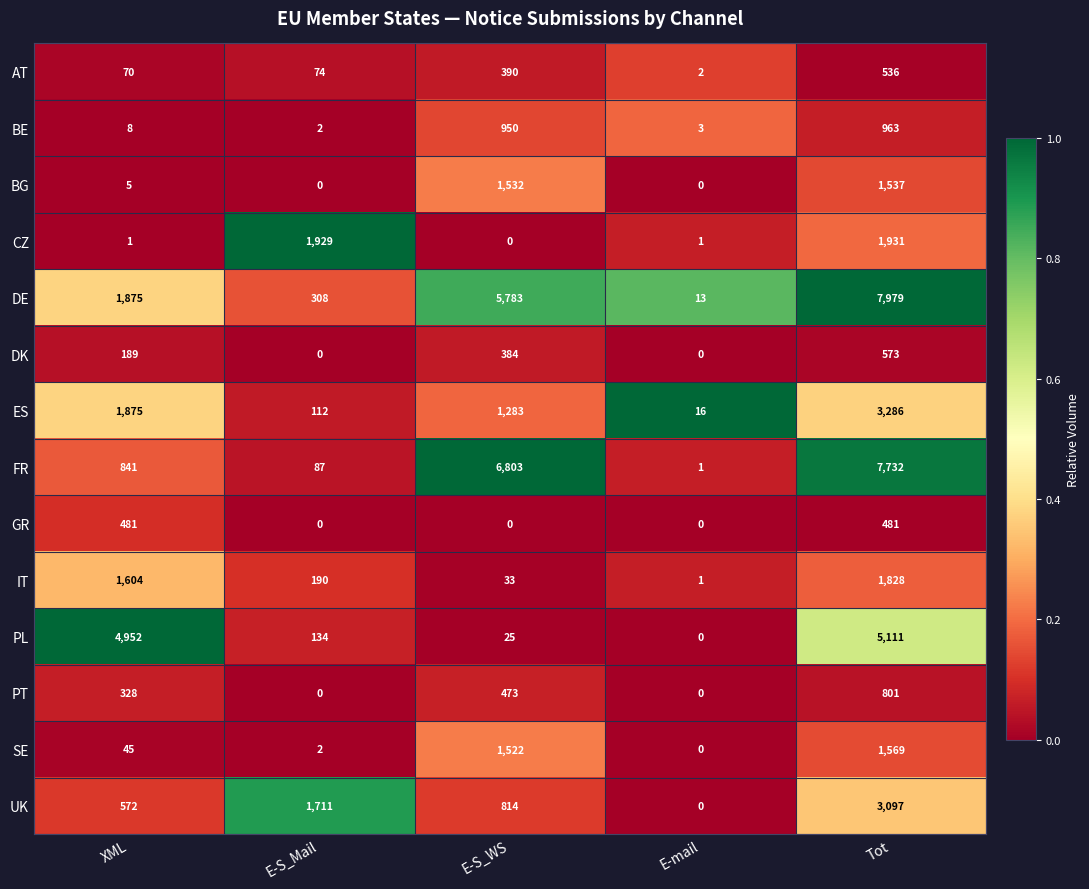

Where is BE nearest to the value 482?

E-S_WS